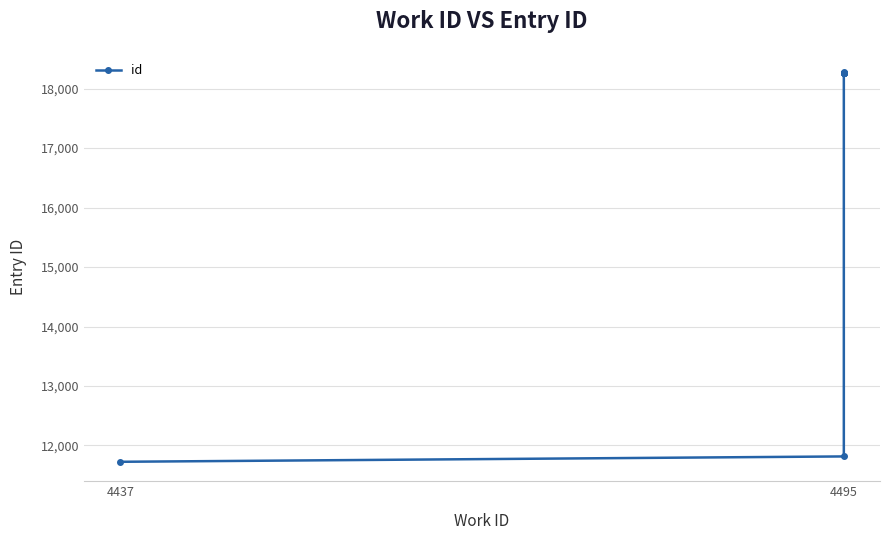

What is the average value?

16969